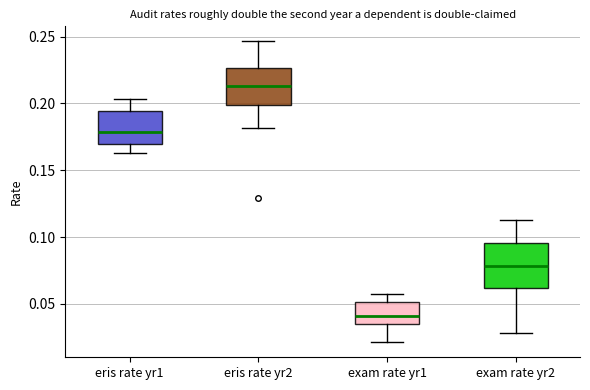

Which box has the lowest median line?

exam rate yr1